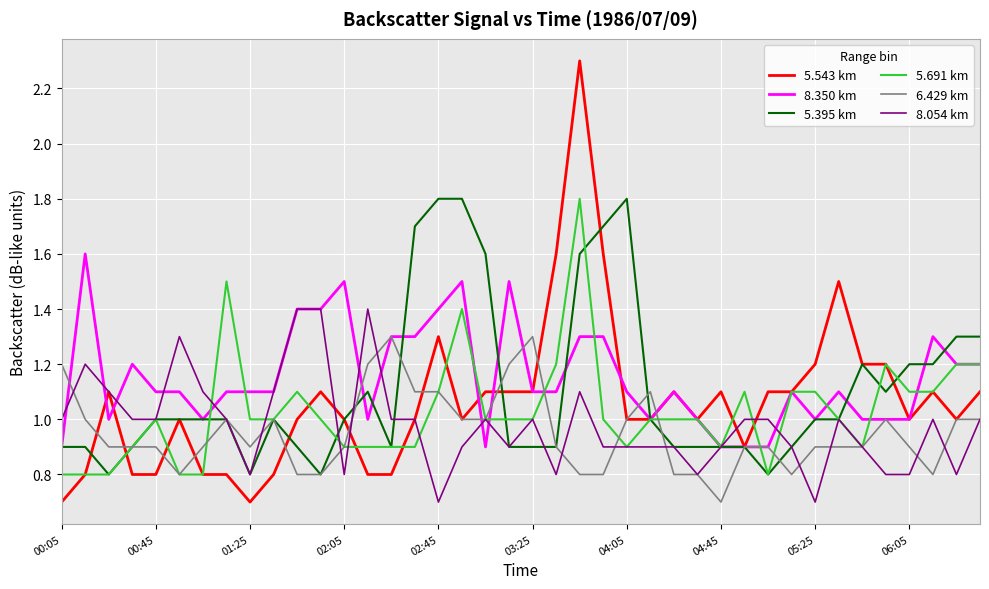

Which series has the widest spread of values?

5.543 km